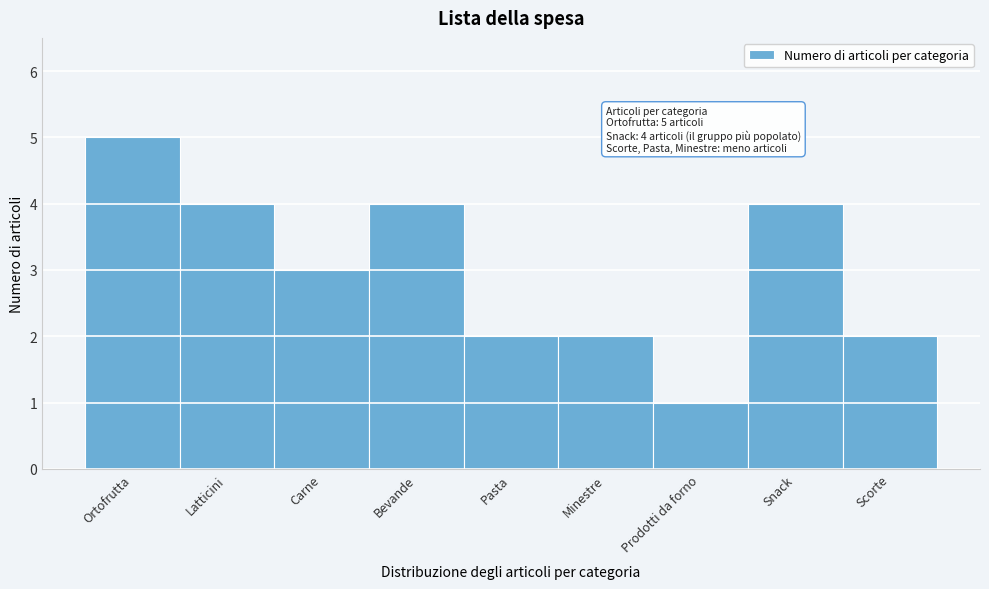

Reading left to right, what are all the values shown in this chart?

Ortofrutta=5	Latticini=4	Carne=3	Bevande=4	Pasta=2	Minestre=2	Prodotti da forno=1	Snack=4	Scorte=2